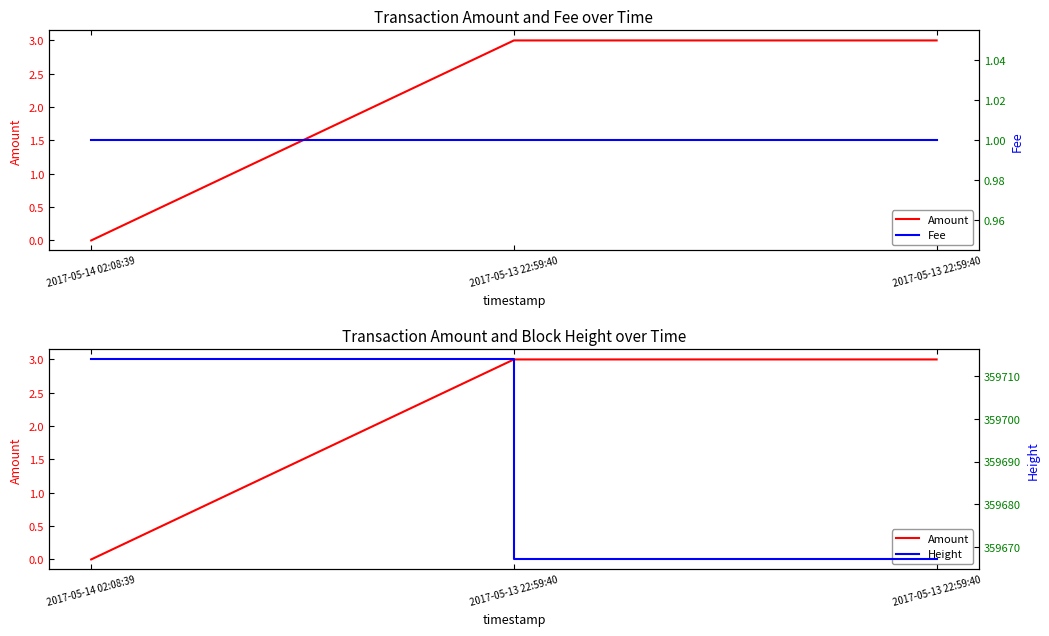

Rank the categories by Height value from highest to lowest.

2017-05-14 02:08:39, 2017-05-13 22:59:40, 2017-05-13 22:59:40